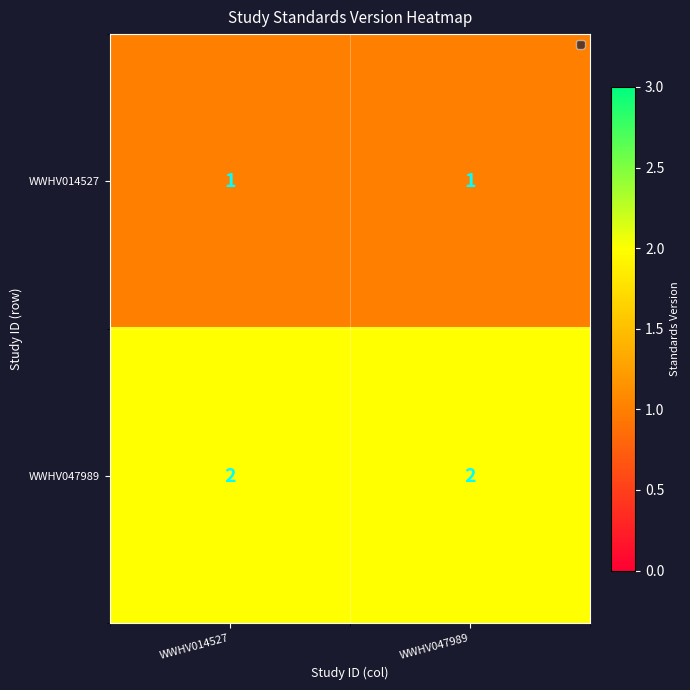

What is the sum of all WWHV047989 values?

4